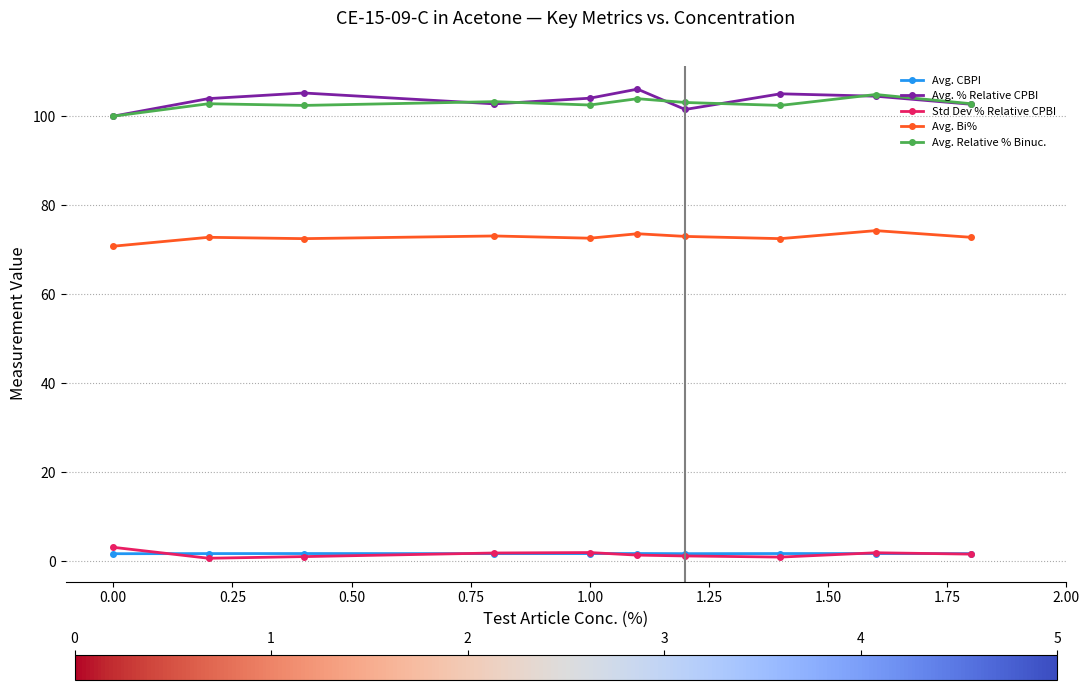

True or false: Avg. Bi% and Avg. % Relative CPBI cross at least once.

False